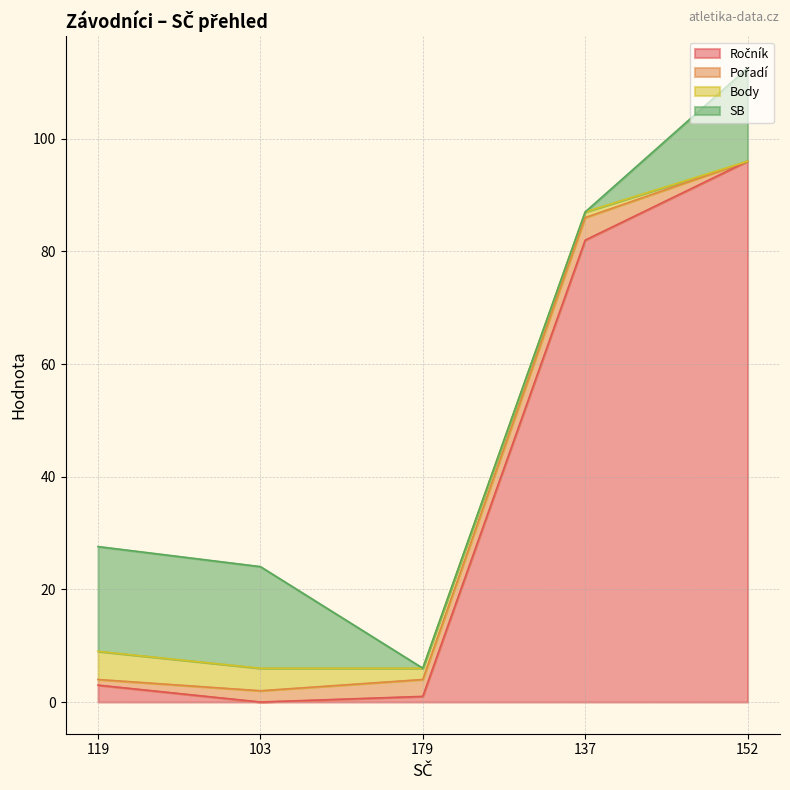

Reading left to right, transcribe all the data shown in this chart.

Ročník: 3.0	0.0	1.0	82.0	96.0
Pořadí: 1.0	2.0	3.0	4.0	0.0
Body: 5.0	4.0	2.0	1.0	0.0
SB: 18.6	18.0	0.0	0.0	16.6